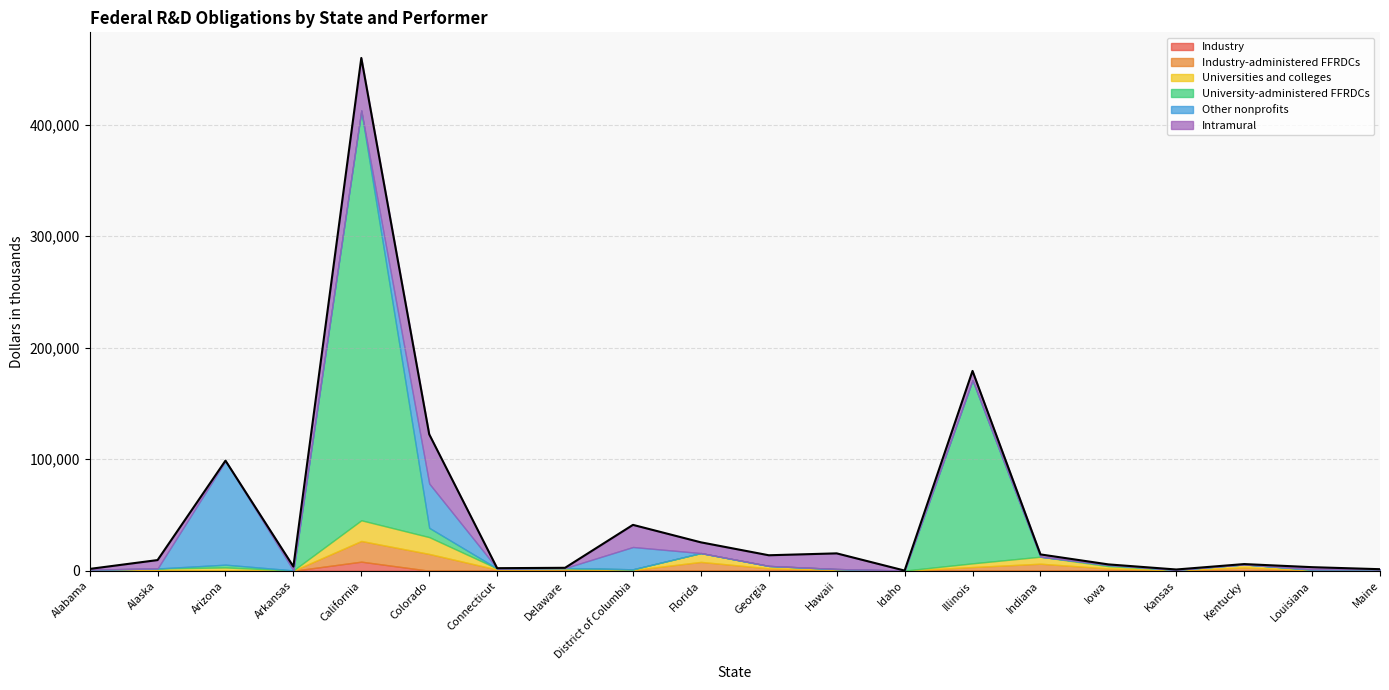

Rank the series at Kansas from lowest to highest value.

Industry, University-administered FFRDCs, Other nonprofits, Intramural, Industry-administered FFRDCs, Universities and colleges